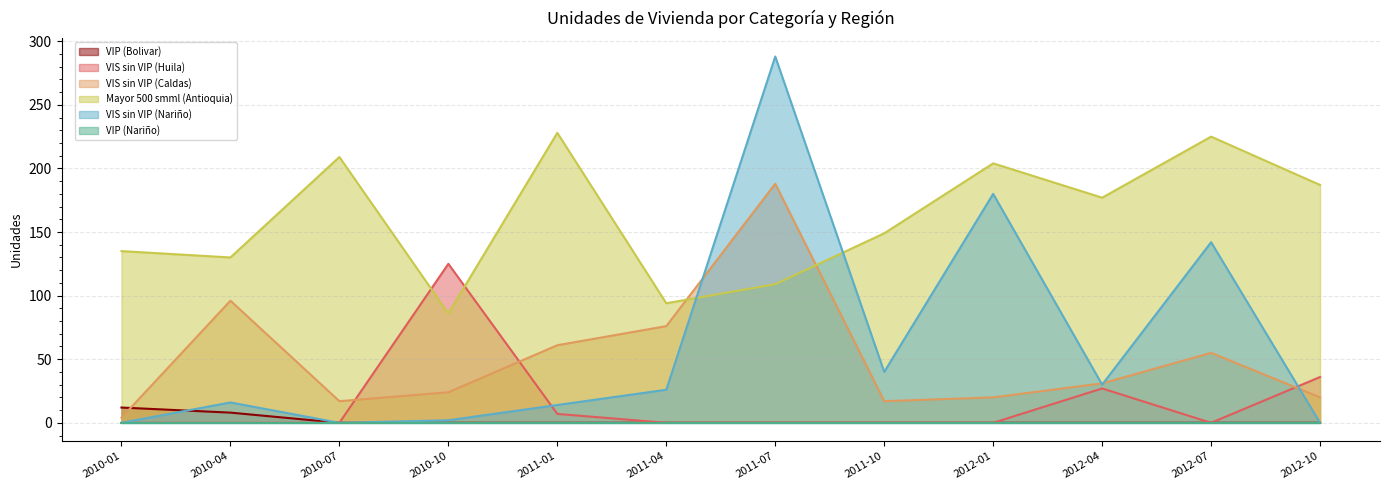

What is the value of the VIS sin VIP (Caldas) point at the 9th from the left?

20